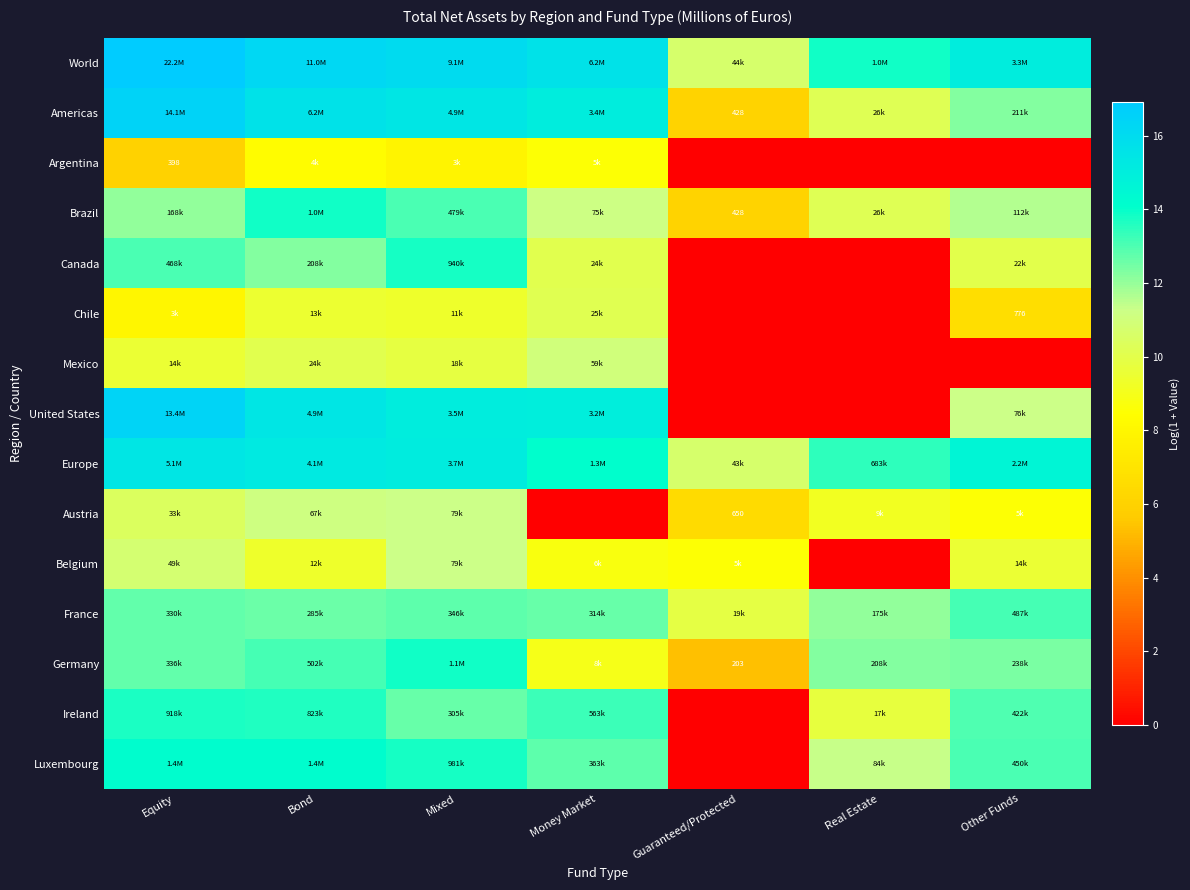

What is the sum of all Canada values?

59.2